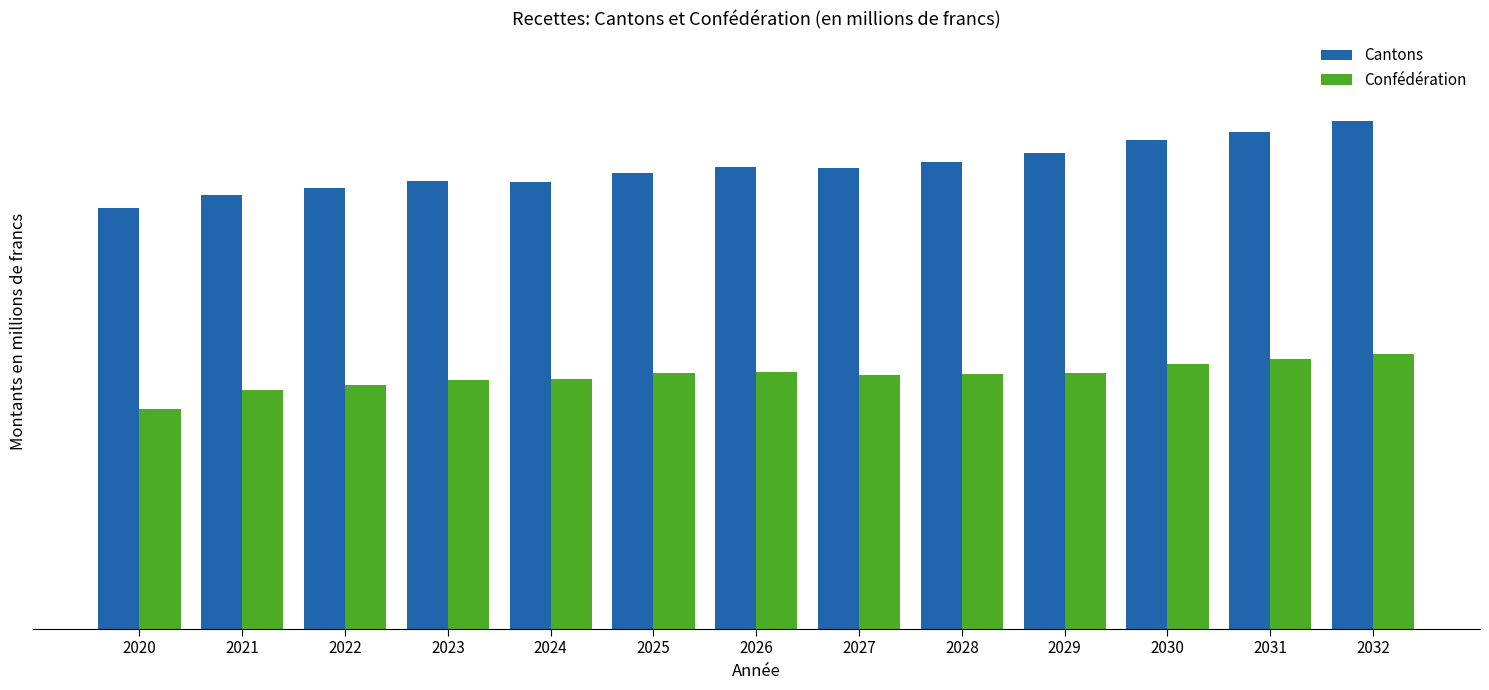

What is the value of the Confédération bar at the 4th from the left?

1878